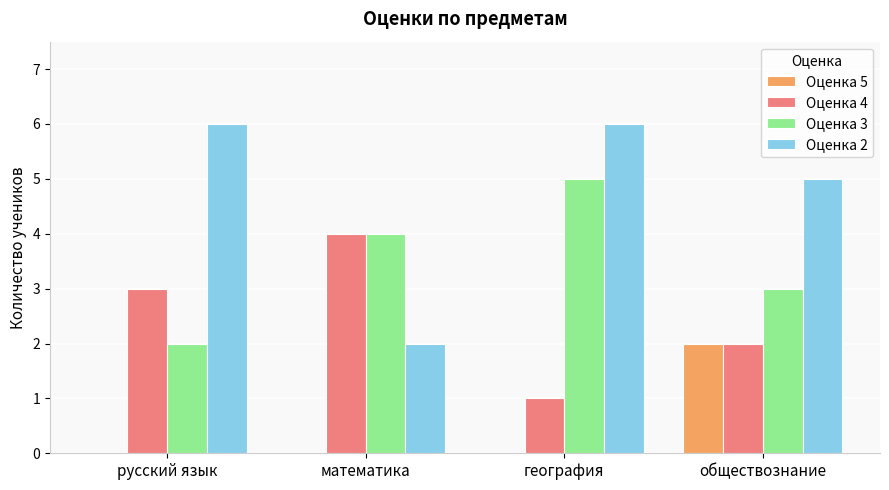

Which series changed the most between русский язык and география?

Оценка 3